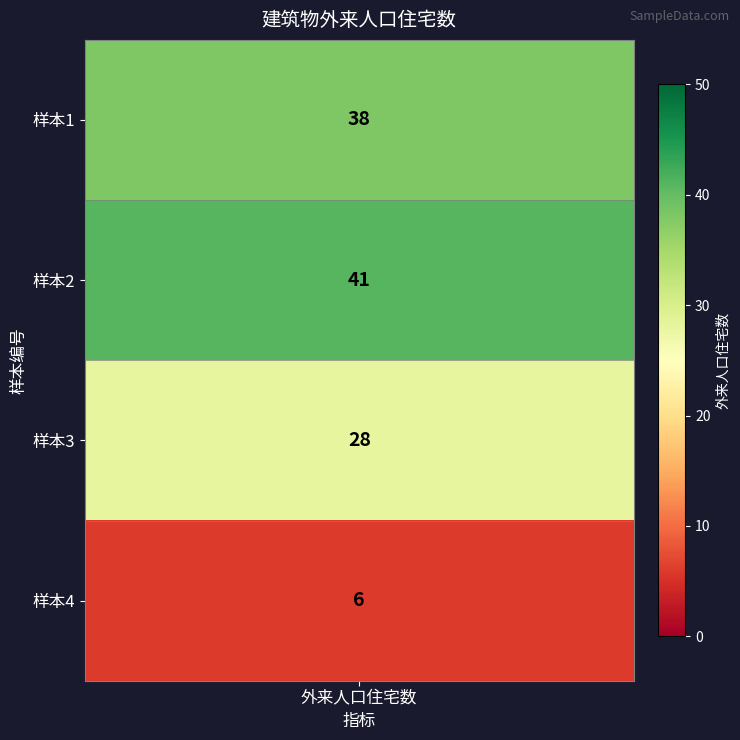

How many values exceed 38?

1